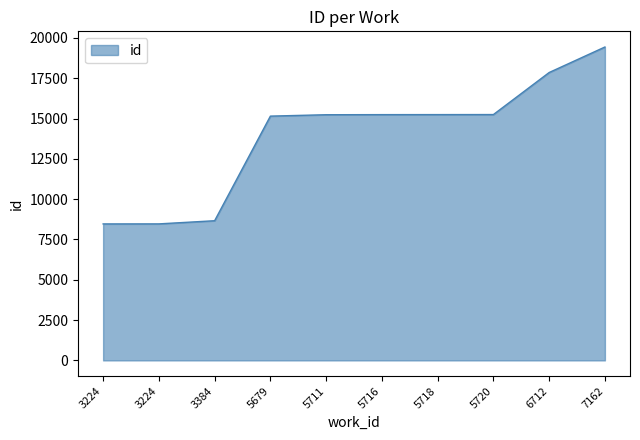

Rank the categories by value from highest to lowest.

7162, 6712, 5720, 5718, 5716, 5711, 5679, 3384, 3224, 3224